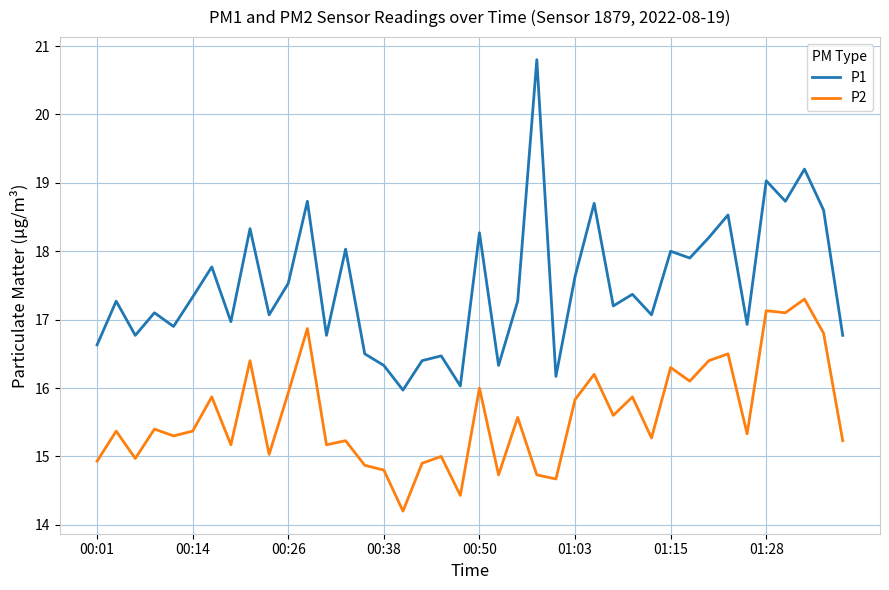

List the series in order of their overall mean, highest first.

P1, P2